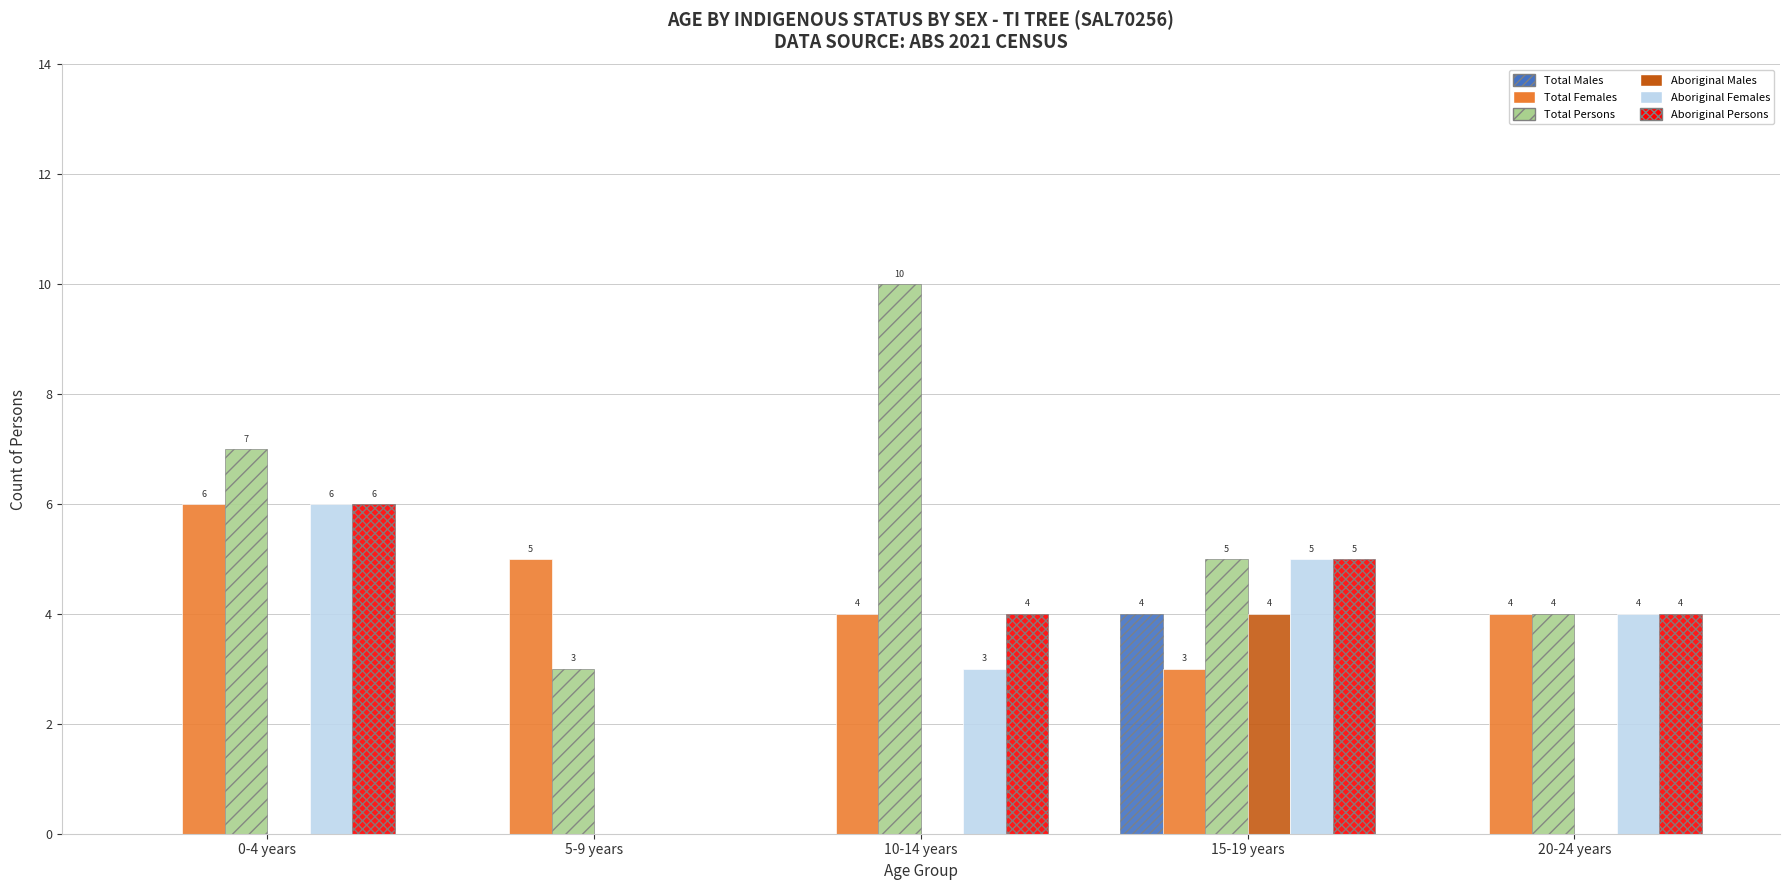

How many series are shown in this chart?

6